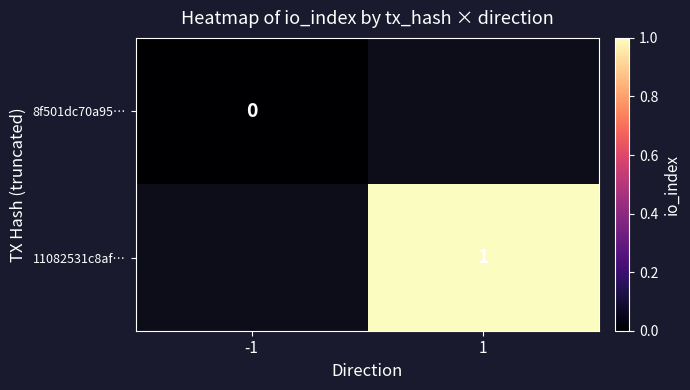

What is the greatest value displayed?

1.0